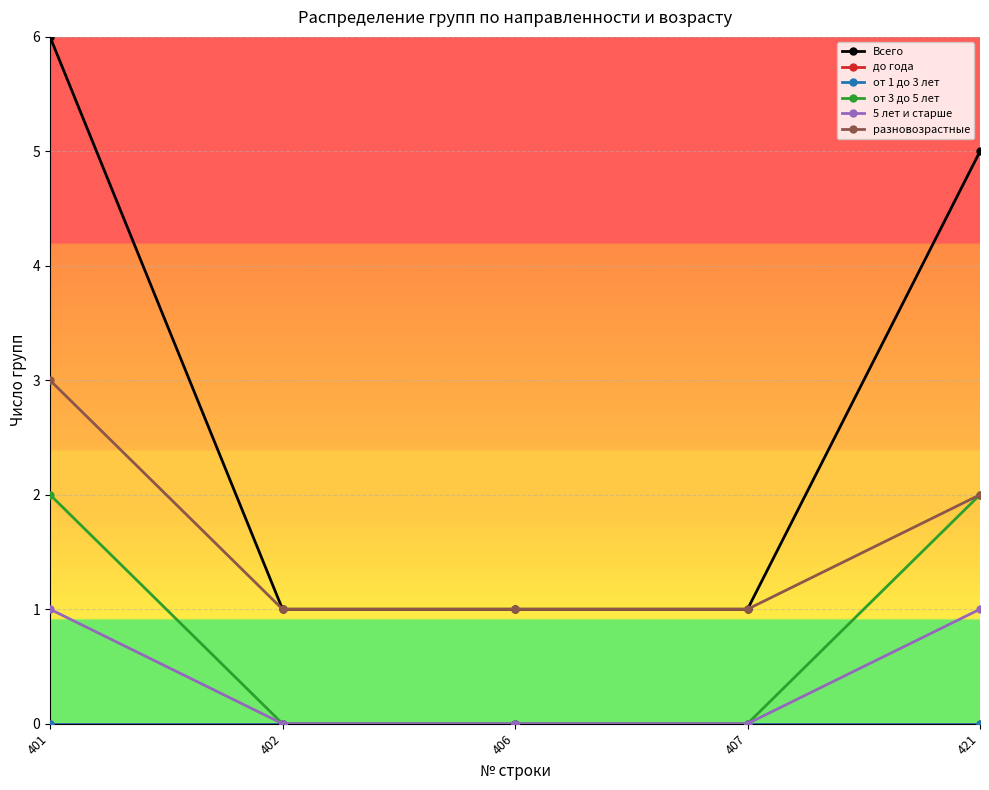

At which label is от 3 до 5 лет closest to 1?

401